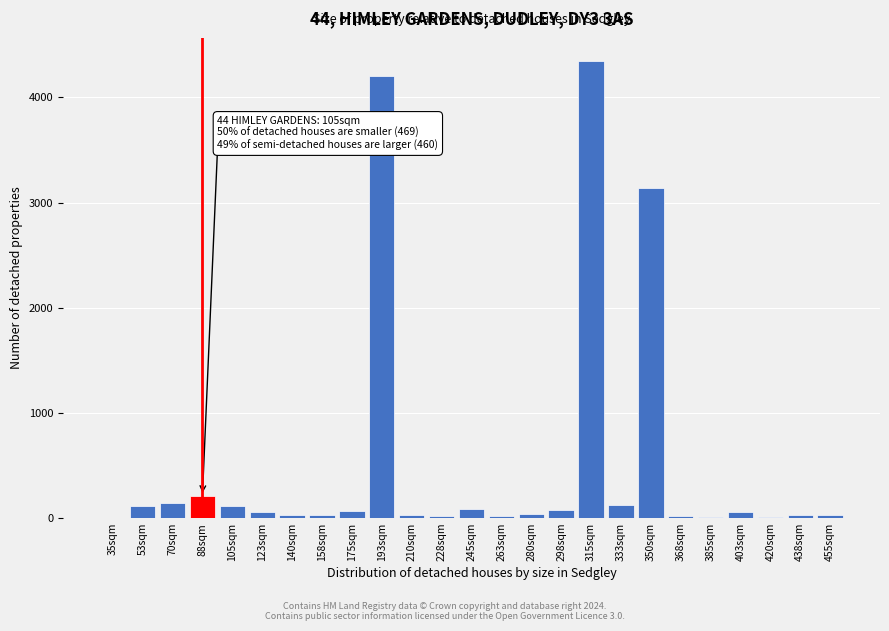

True or false: the data shows 11 at 385sqm.

True